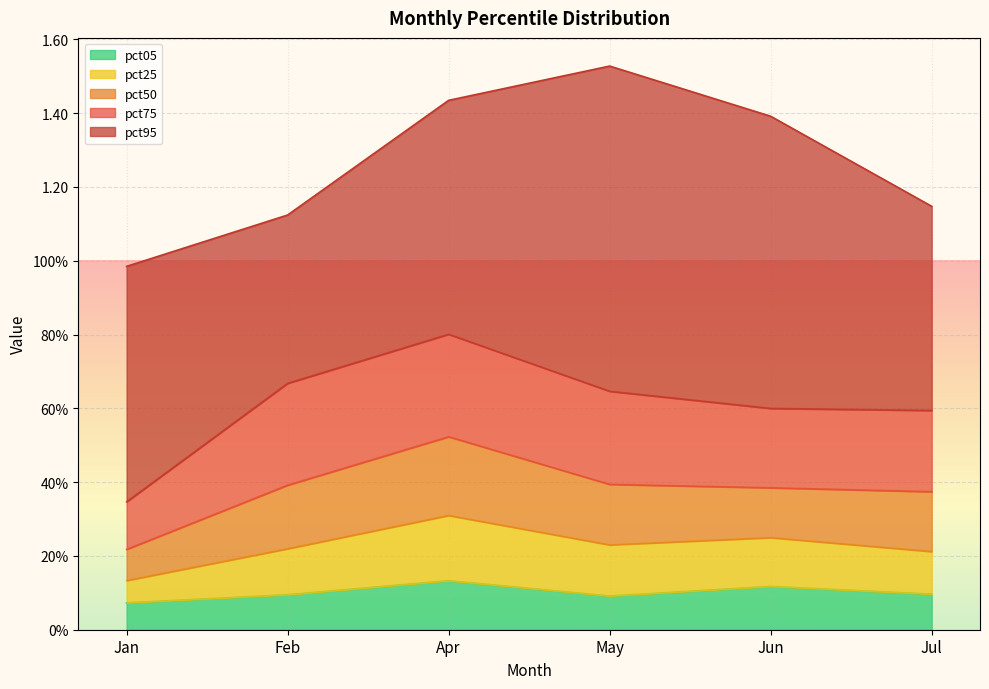

Where is the first local maximum for pct50?

Apr